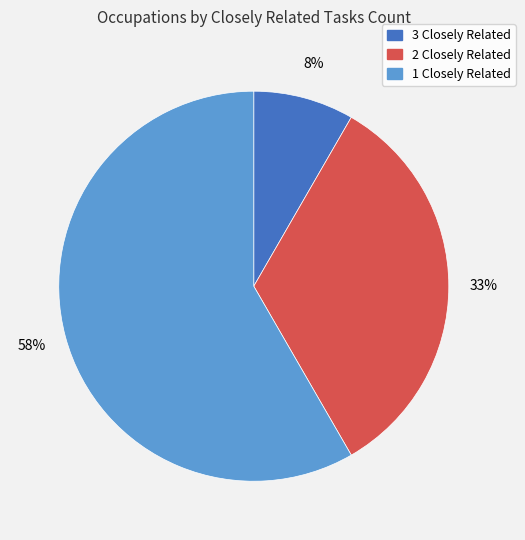

Is the sum of 1 Closely Related and 3 Closely Related greater than half?

Yes